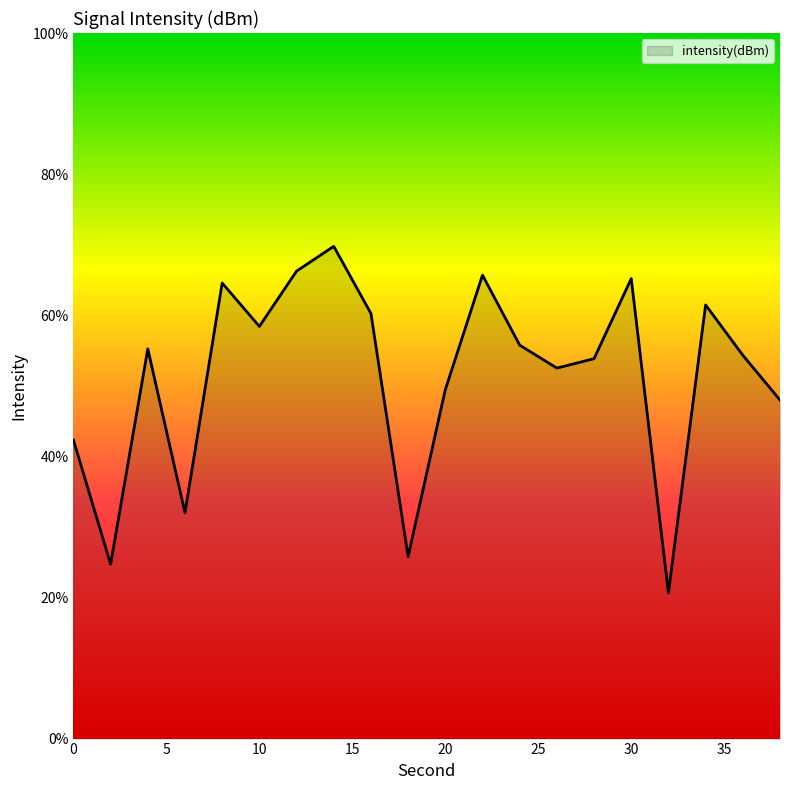

How many interior local valleys (lower than both neighbors) does the data have?

6